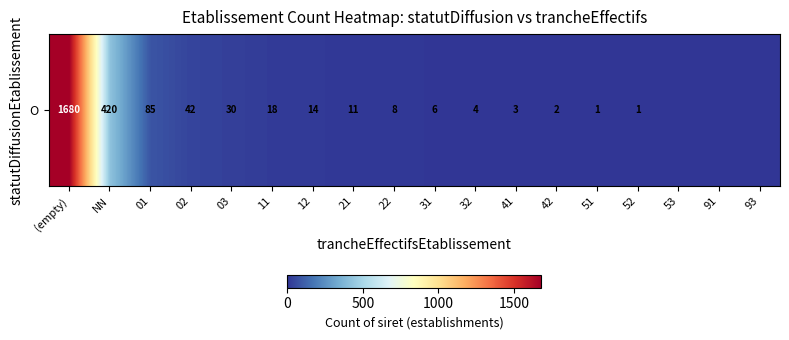

Where does the data first go above 8?

(empty)